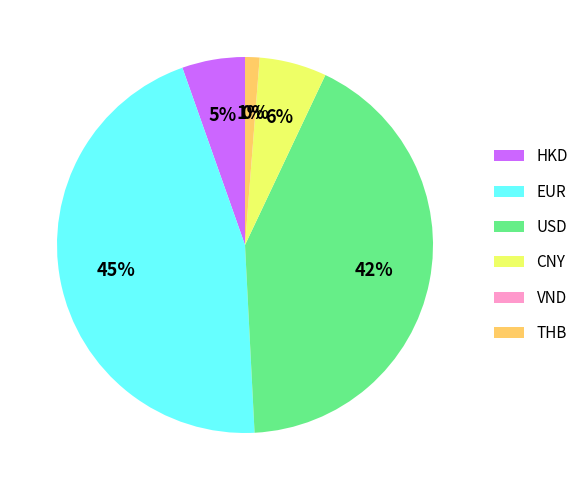

Is it true that CNY is 6% of the pie?

True